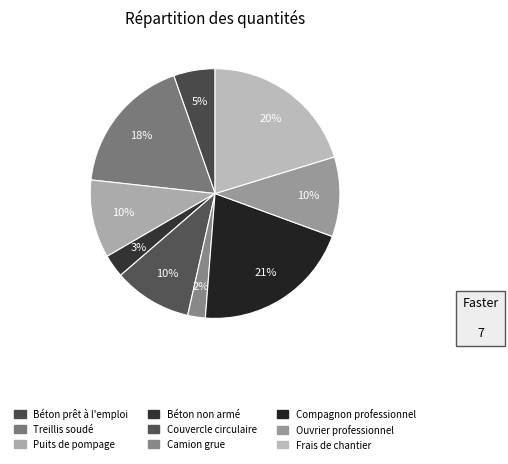

Do Camion grue and Ouvrier professionnel together represent more than half of the pie?

No